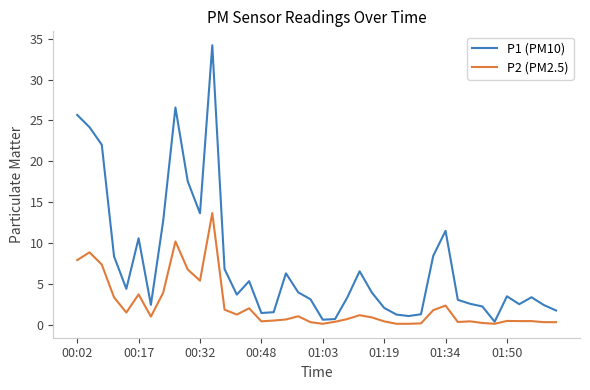

What is the greatest value displayed?

34.2